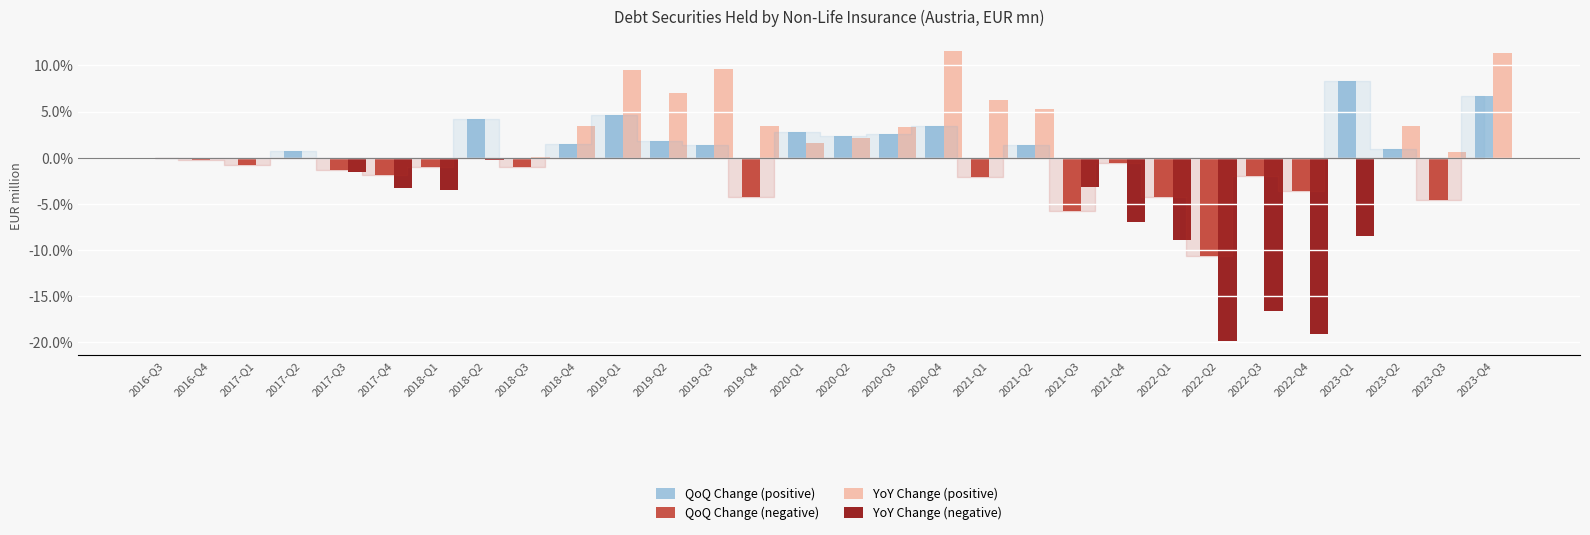

Which series has the widest spread of values?

YoY Change (negative)